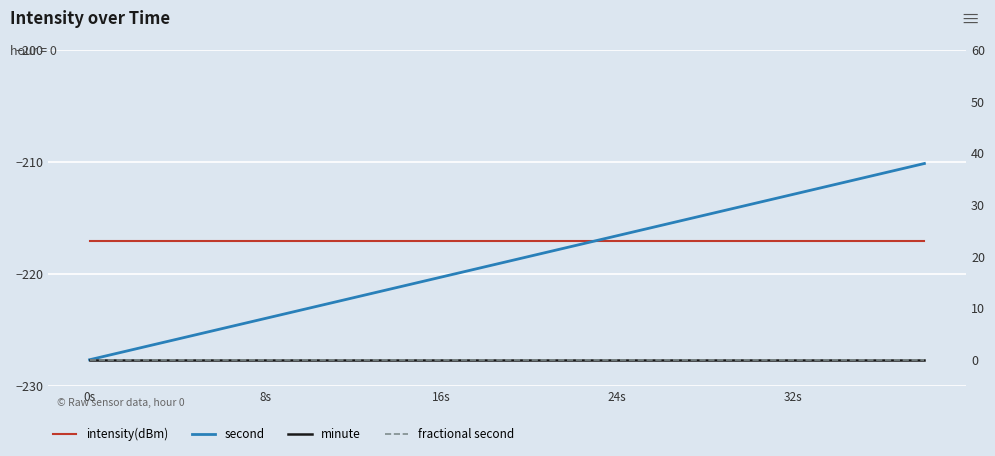

What is the value of the intensity(dBm) point at the 1st from the left?

-217.1